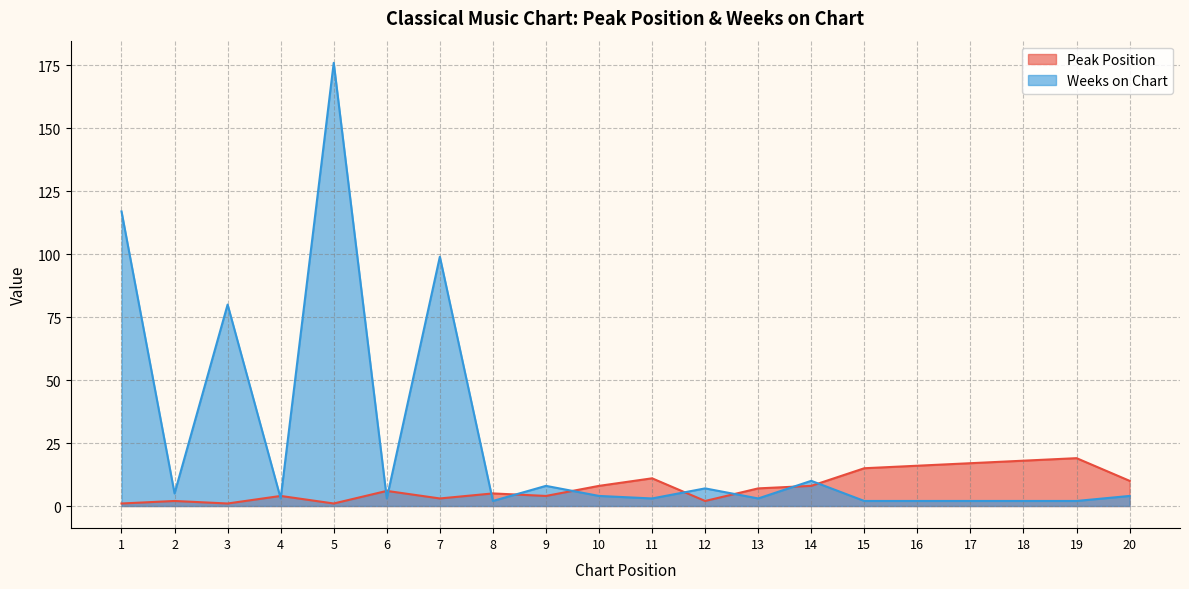

What is the value of the Weeks on Chart point at the 13th from the left?

3